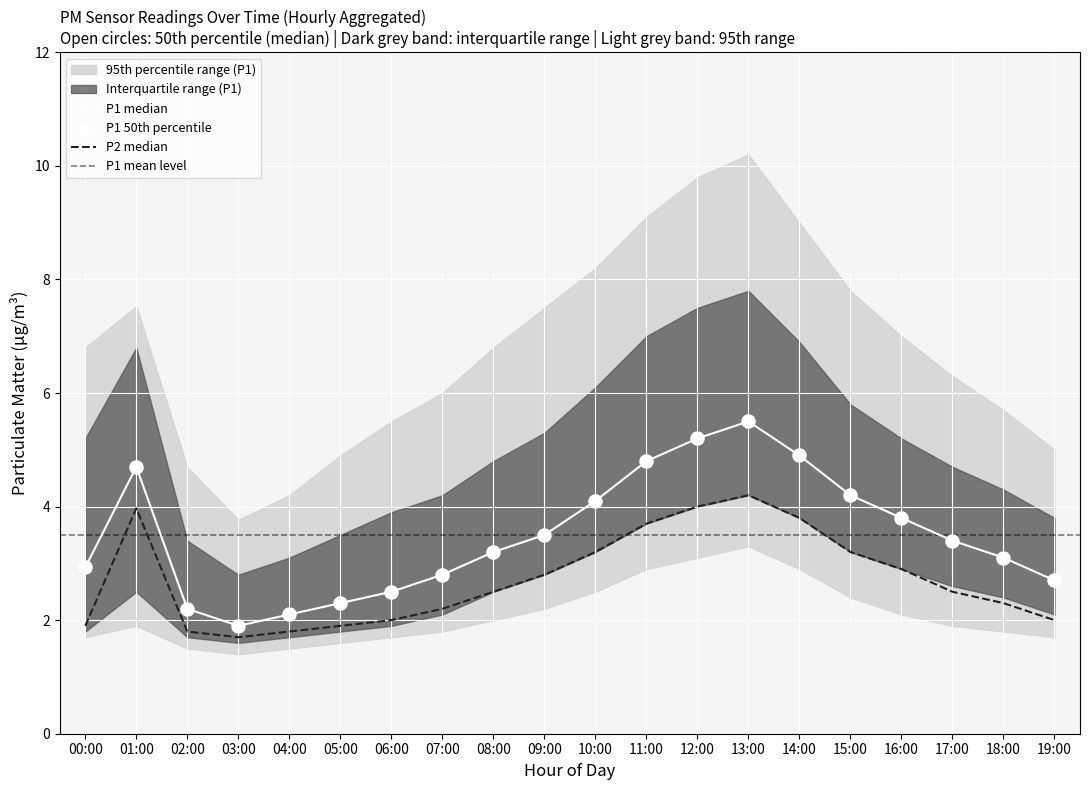

Which series has the largest total across all categories?

P1_median